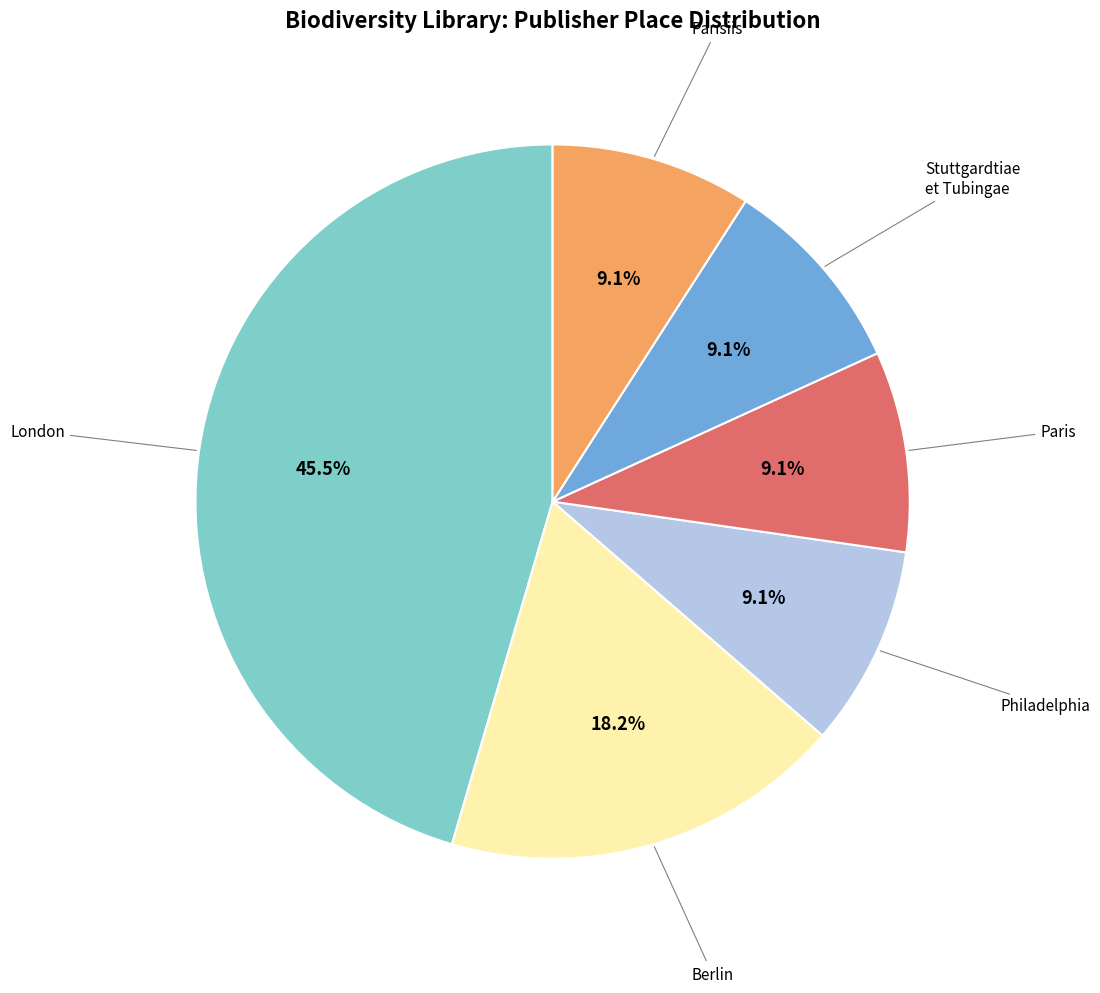

Does any single category account for the majority?

No